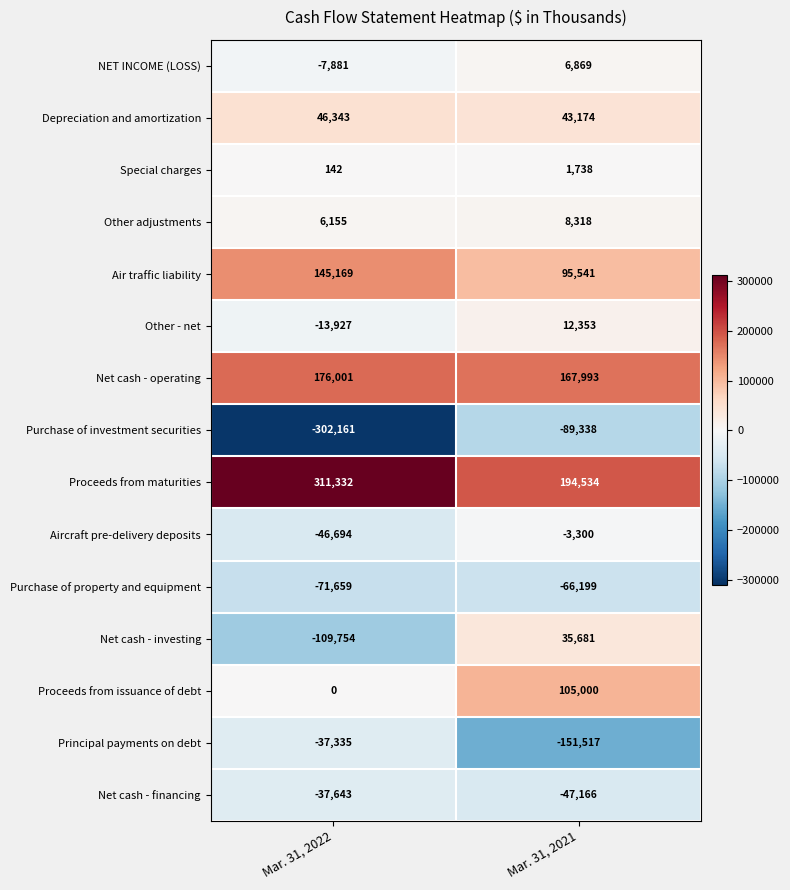

Is it true that Proceeds from issuance of debt equals -43491 at Mar. 31, 2022?

False